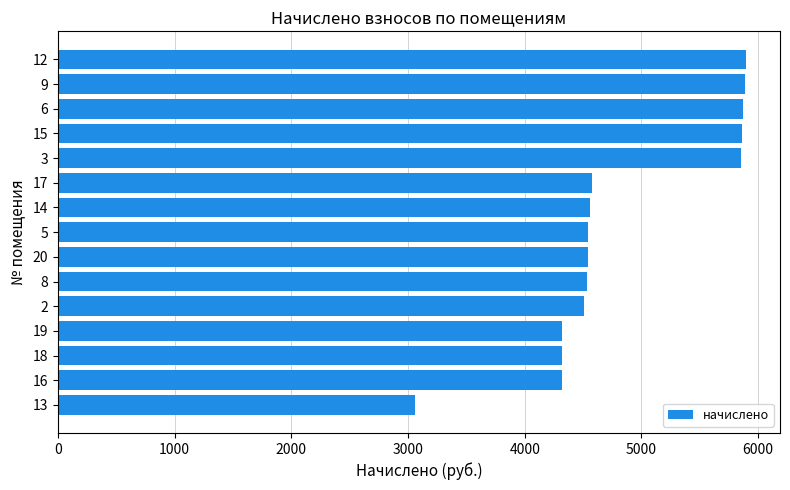

Is it true that the value at 13 is 3058.6?

True